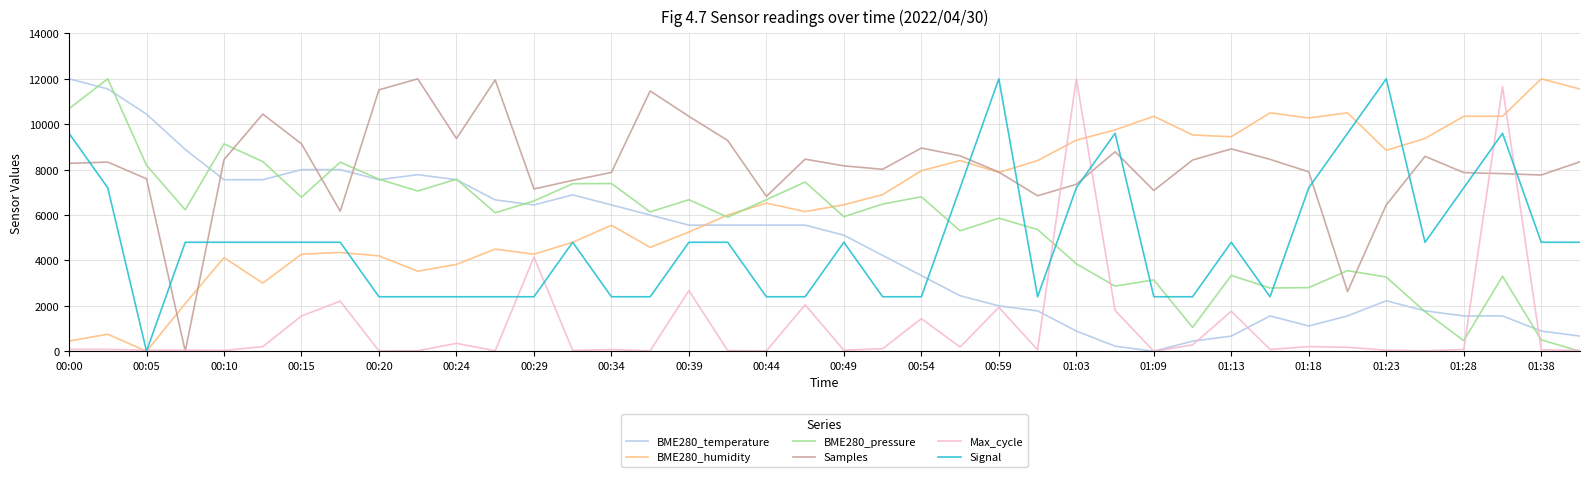

Does the chart display data point markers on the line(s)?

No